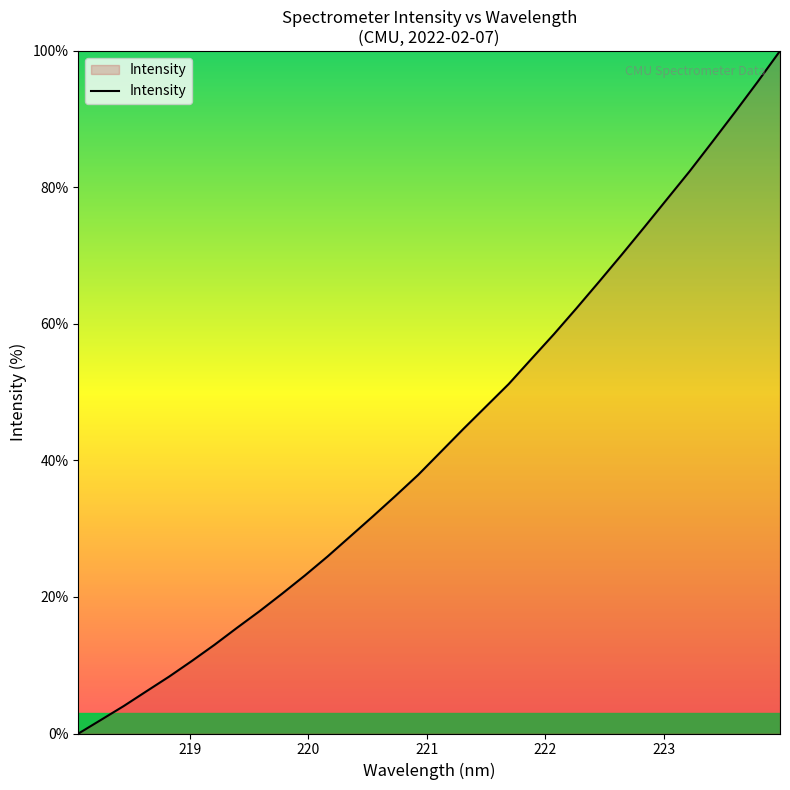

What is the maximum value shown in the chart?

100.0